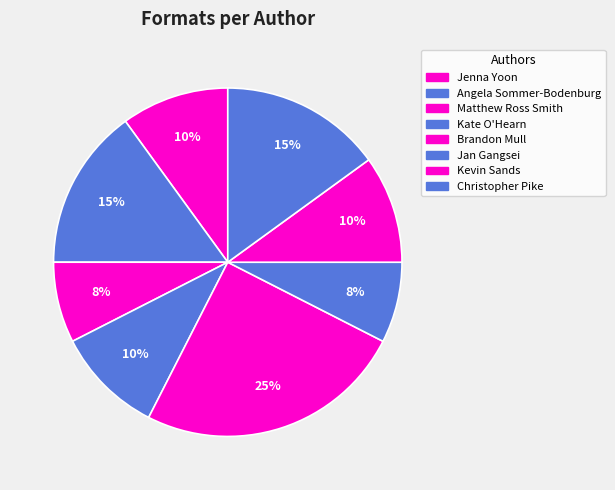

Does any single category account for the majority?

No